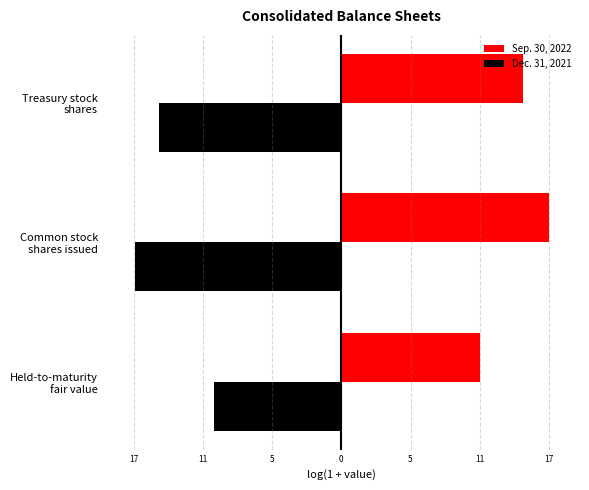

Reading left to right, transcribe all the data shown in this chart.

Sep. 30, 2022: 12.0	17.9	15.7
Dec. 31, 2021: -11.0	-17.8	-15.7